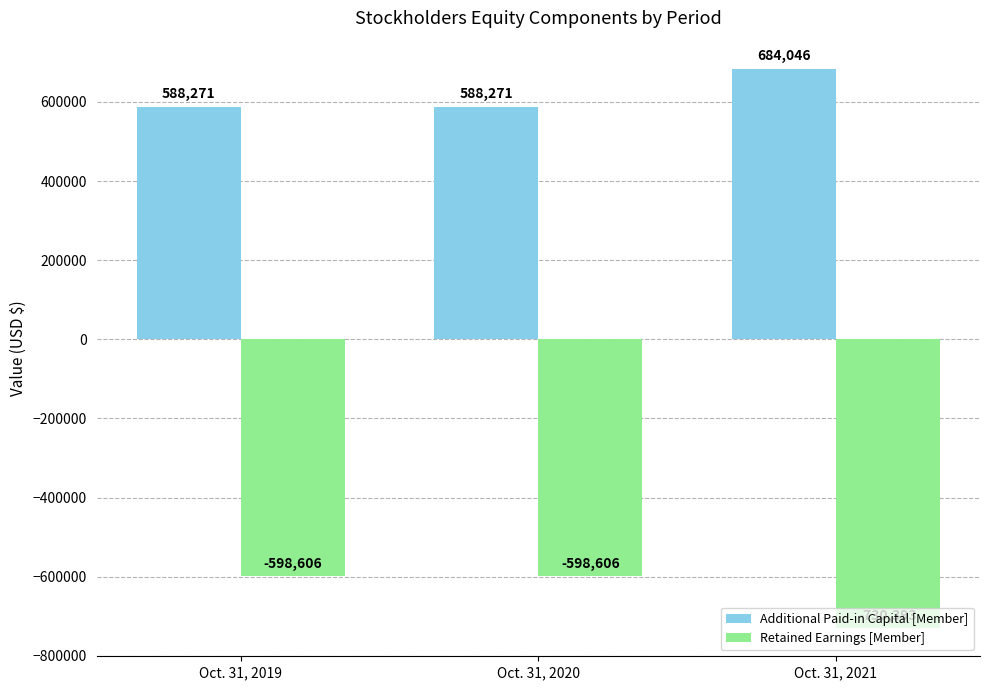

What is the difference between the Additional Paid-in Capital [Member] values at Oct. 31, 2020 and Oct. 31, 2021?

95775